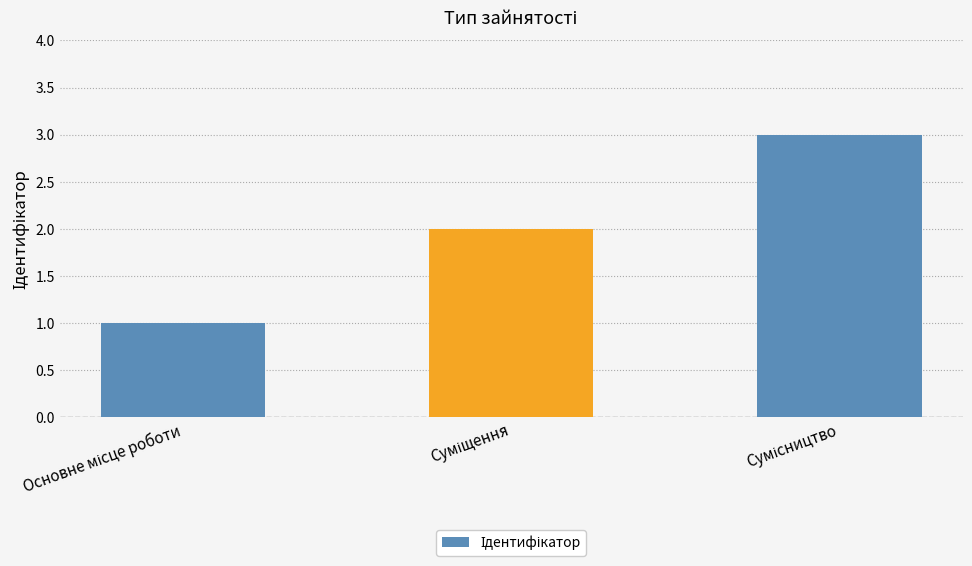

What is the difference between the maximum and minimum values?

2